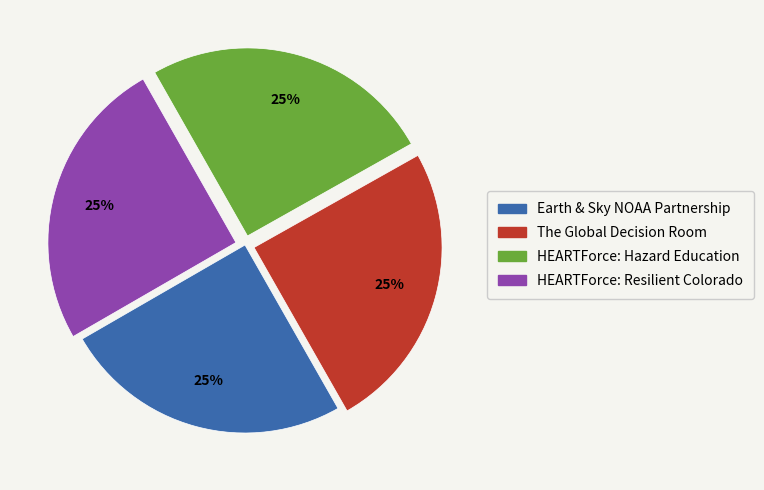

What percentage is the HEARTForce: Hazard Education slice, to the nearest percent?

25%